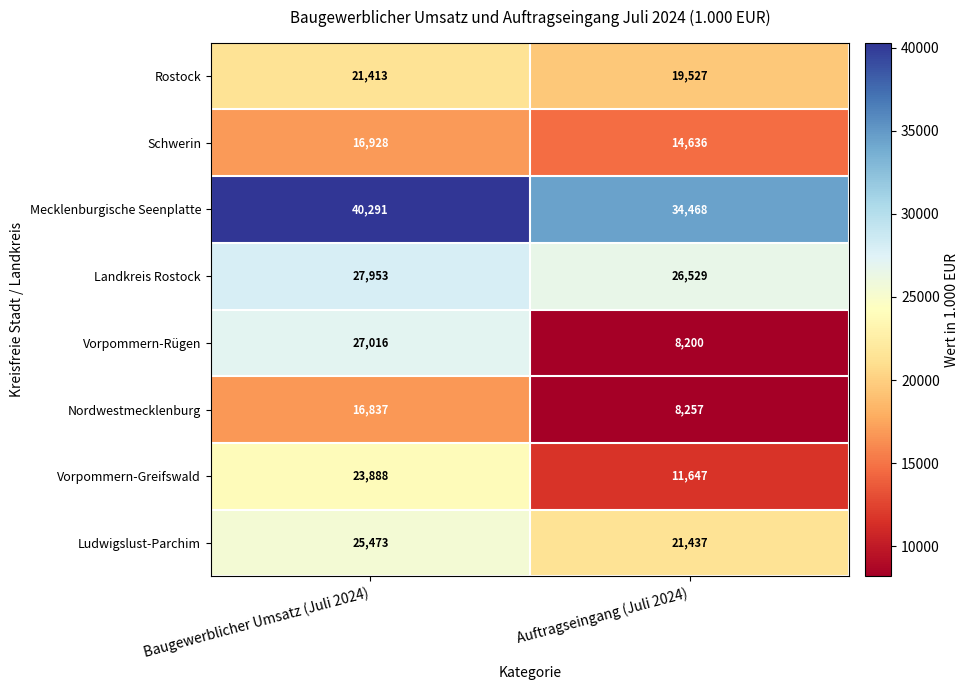

Which label corresponds to the smallest value in the chart?

Auftragseingang (Juli 2024)